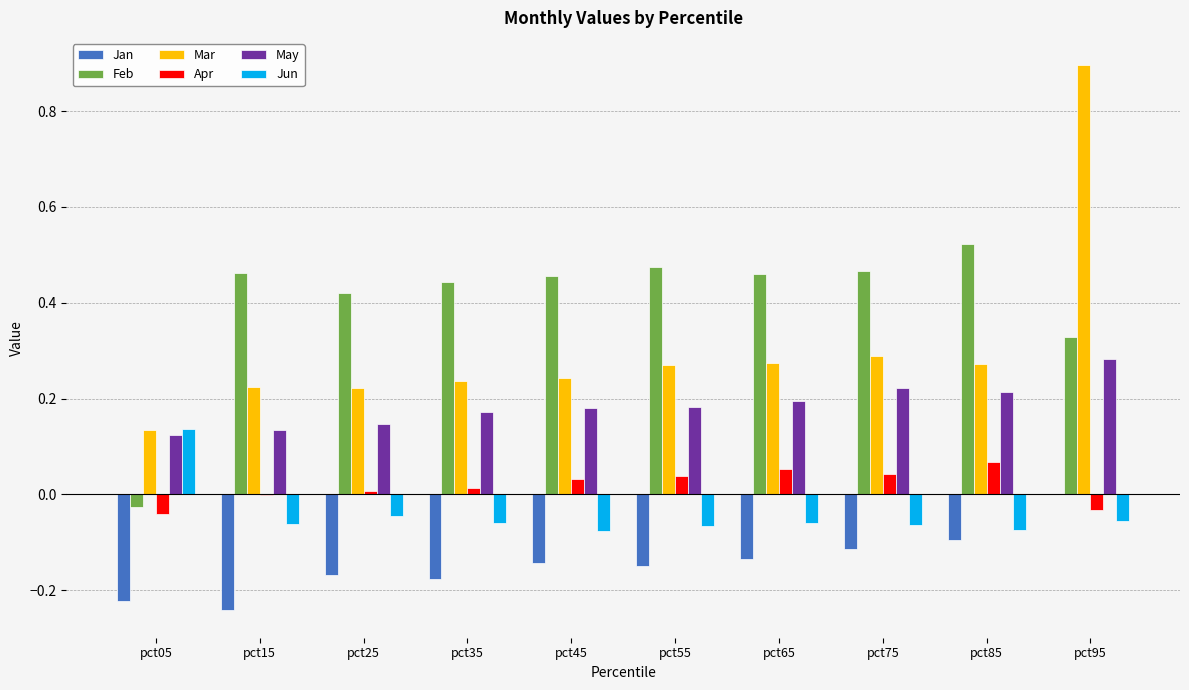

At which category is the sum across all series the highest?

pct95